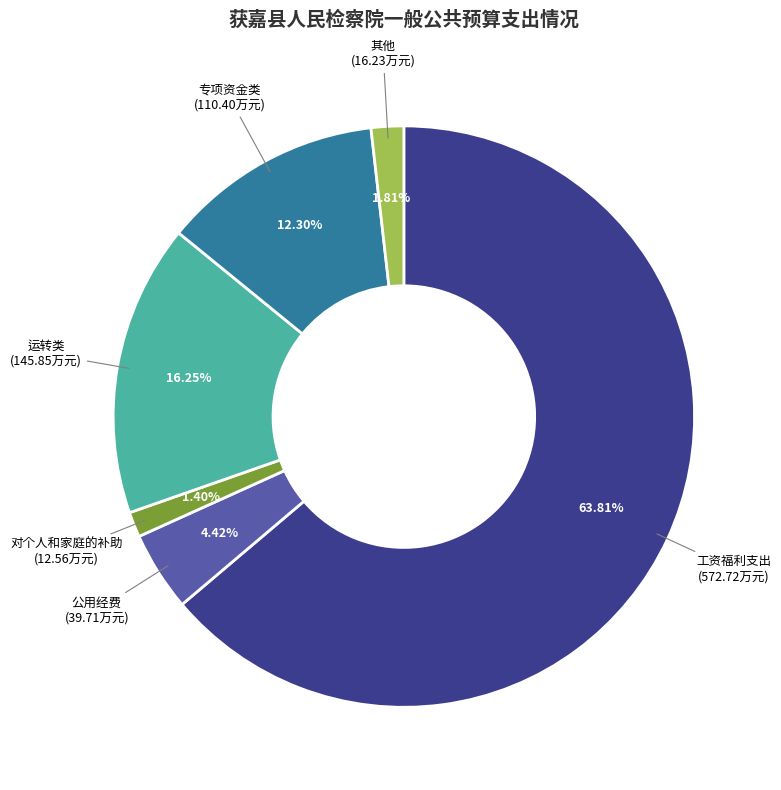

To the nearest percent, what is the difference between the 工资福利支出 and 其他 slice percentages?

62%